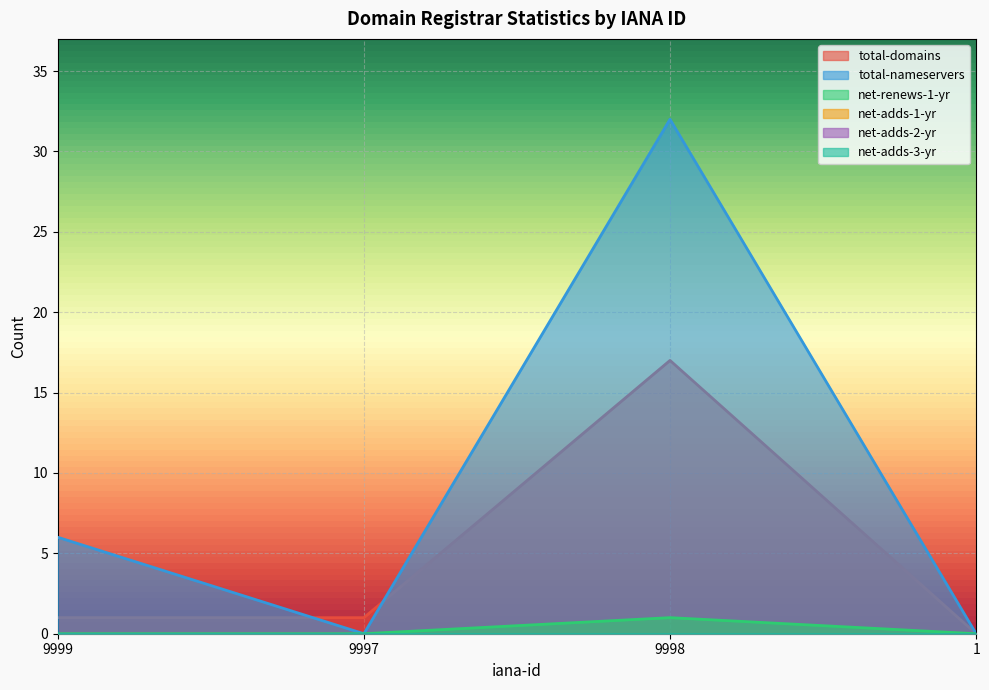

Rank the series by their average value, from highest to lowest.

total-nameservers, total-domains, net-renews-1-yr